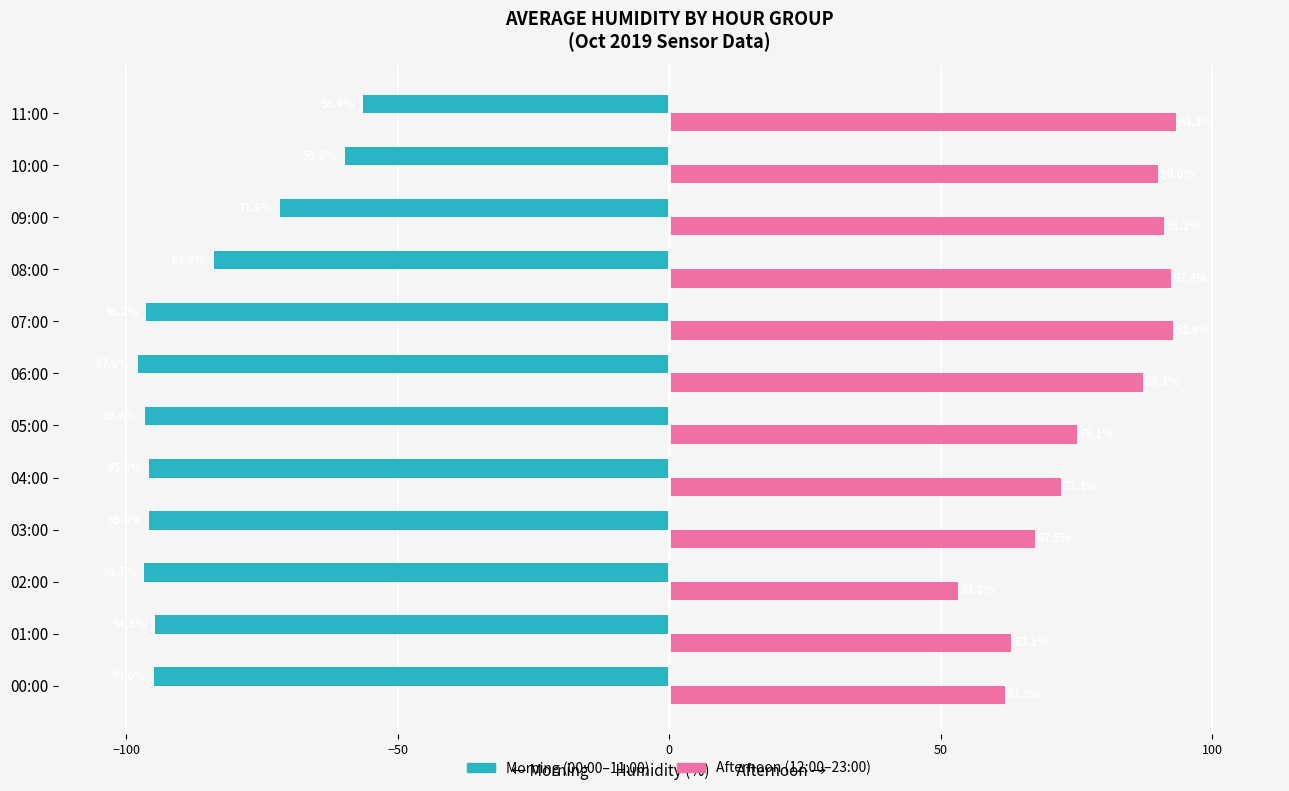

At which category is the sum across all series the highest?

11:00